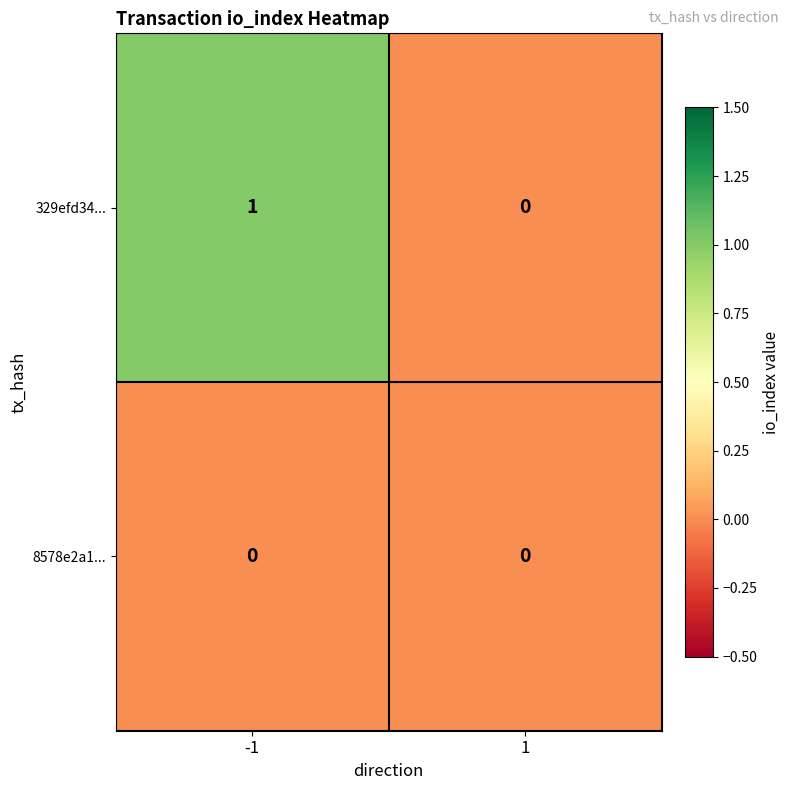

List the series in order of their peak value, highest first.

329efd34..., 8578e2a1...